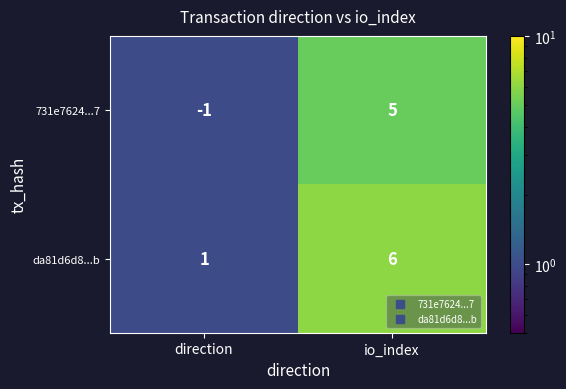

At which category does the chart reach its peak across all series?

io_index